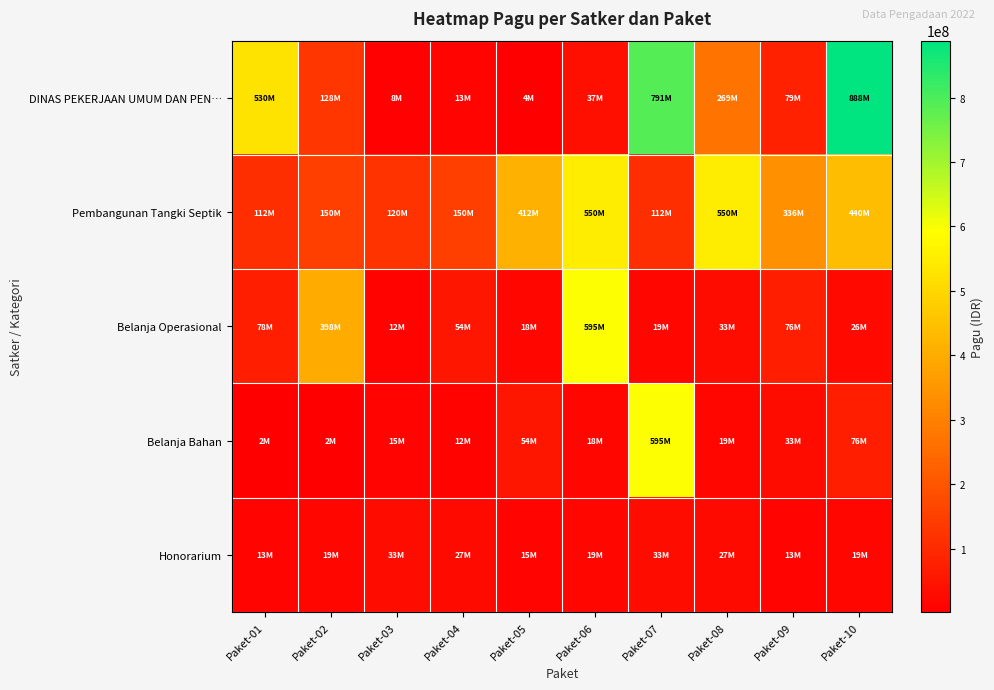

Which series changed the most between Paket-02 and Paket-08?

Pembangunan Tangki Septik